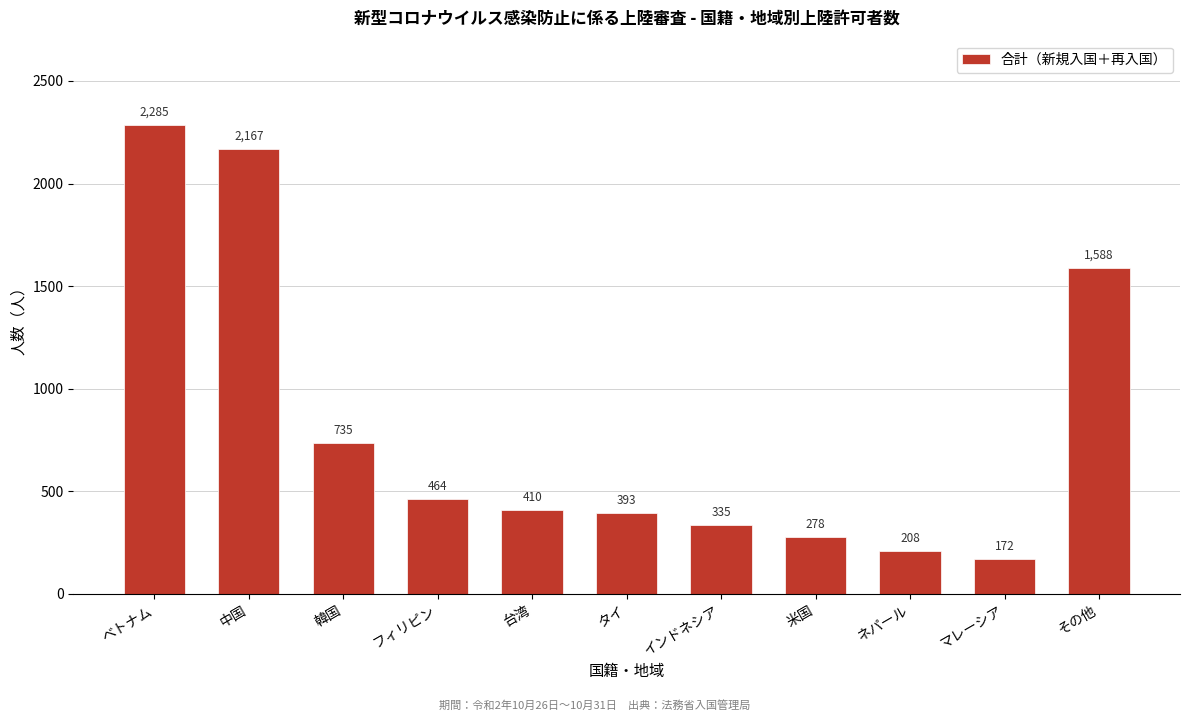

Reading left to right, transcribe all the data shown in this chart.

2285	2167	735	464	410	393	335	278	208	172	1588